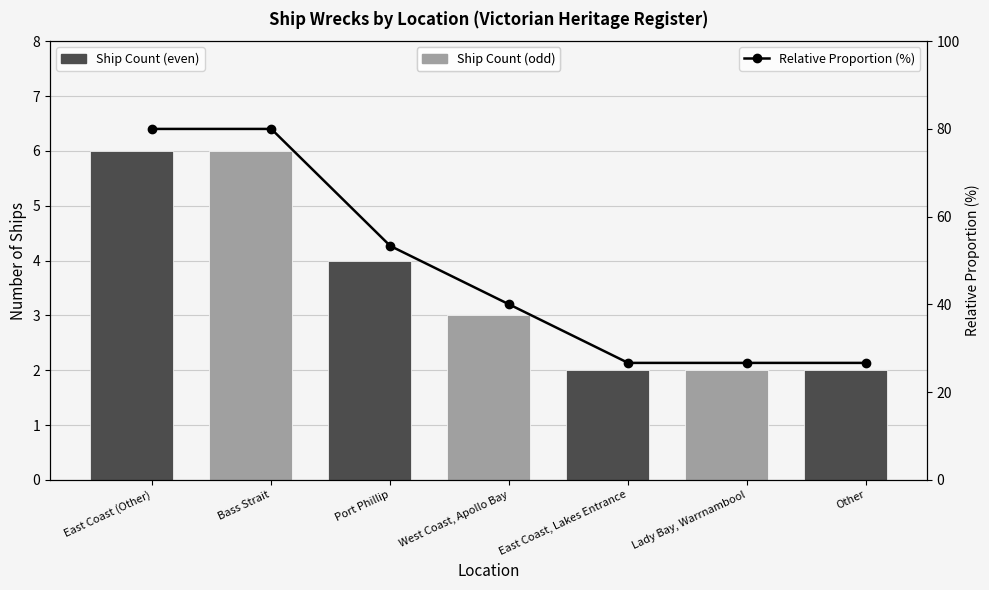

What is the value of the Relative Proportion (%) point at the 3rd from the left?

53.3